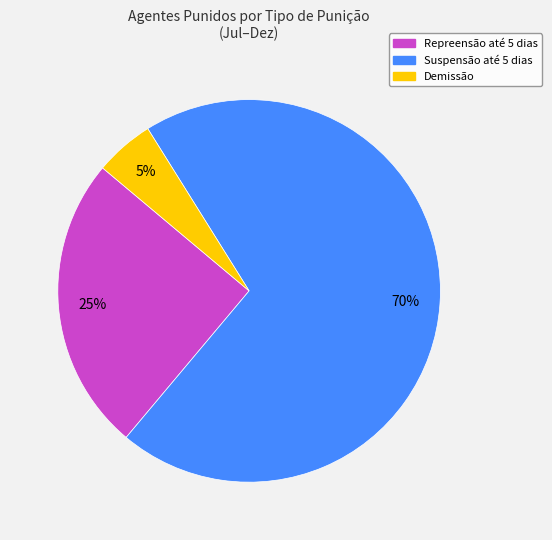

Do Repreensão até 5 dias and Demissão together represent more than half of the pie?

No